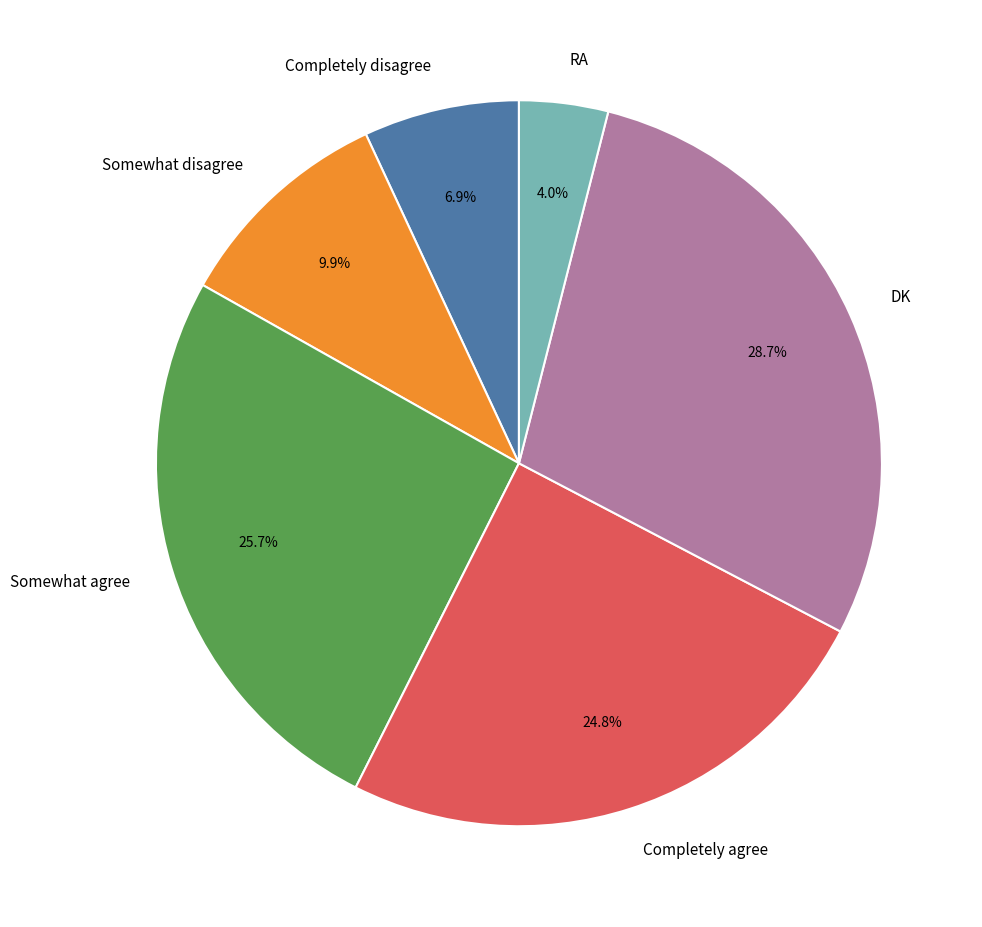

Does Completely agree account for over 50% of the chart?

No